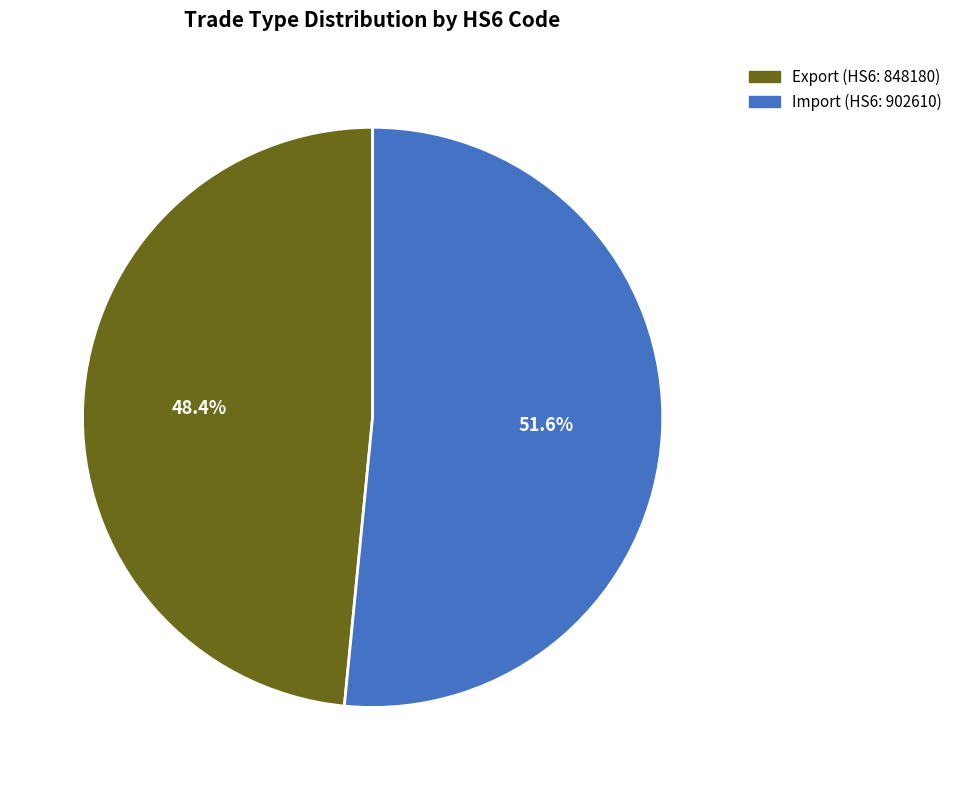

Combined, do Export and Import account for over 50%?

Yes